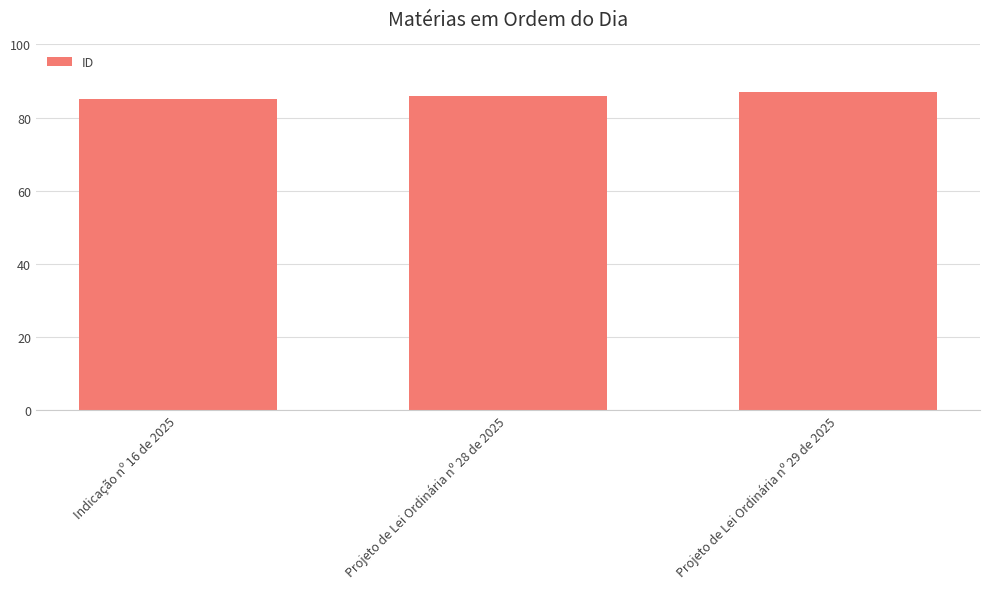

What value does the data have at Projeto de Lei Ordinária nº 29 de 2025?

87